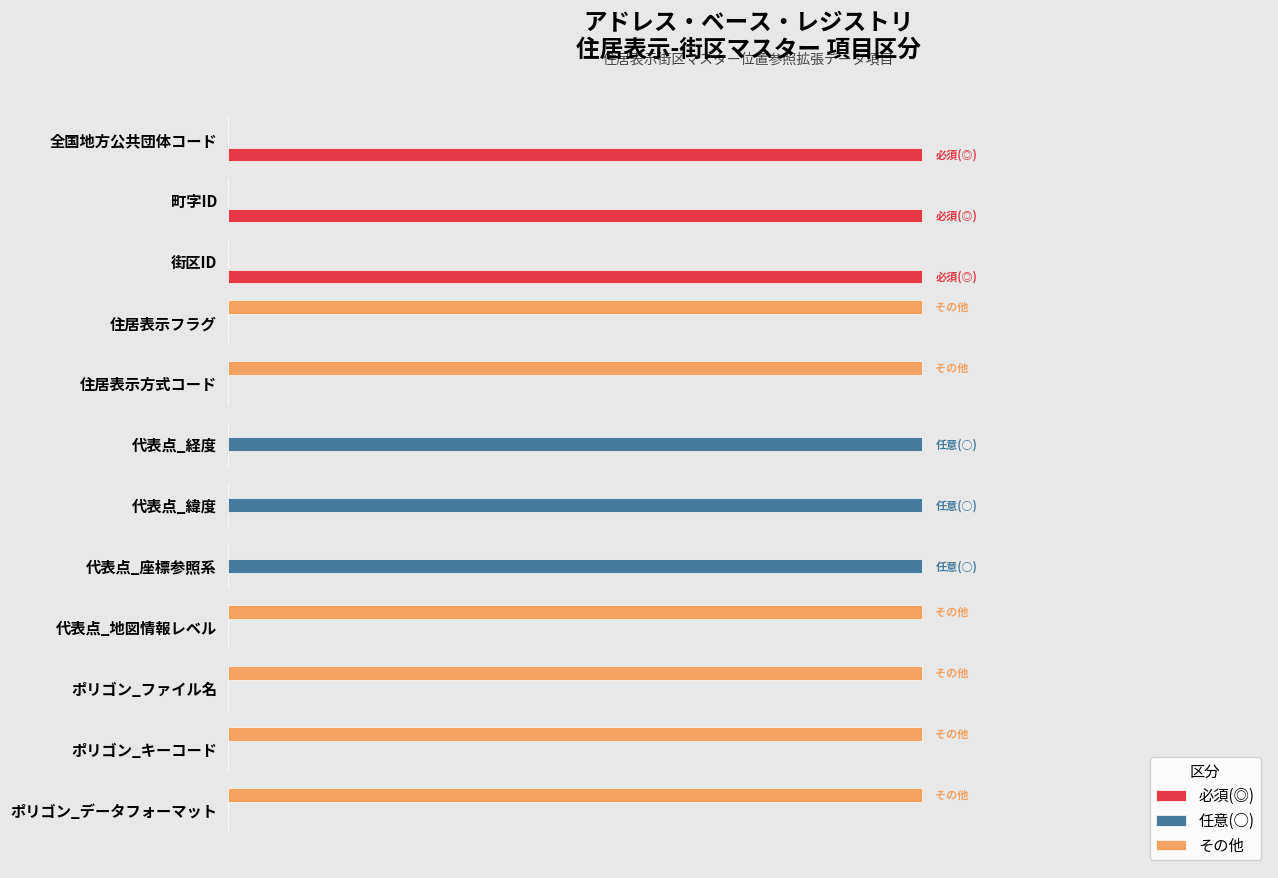

At how many categories does at least one series exceed 0?

12